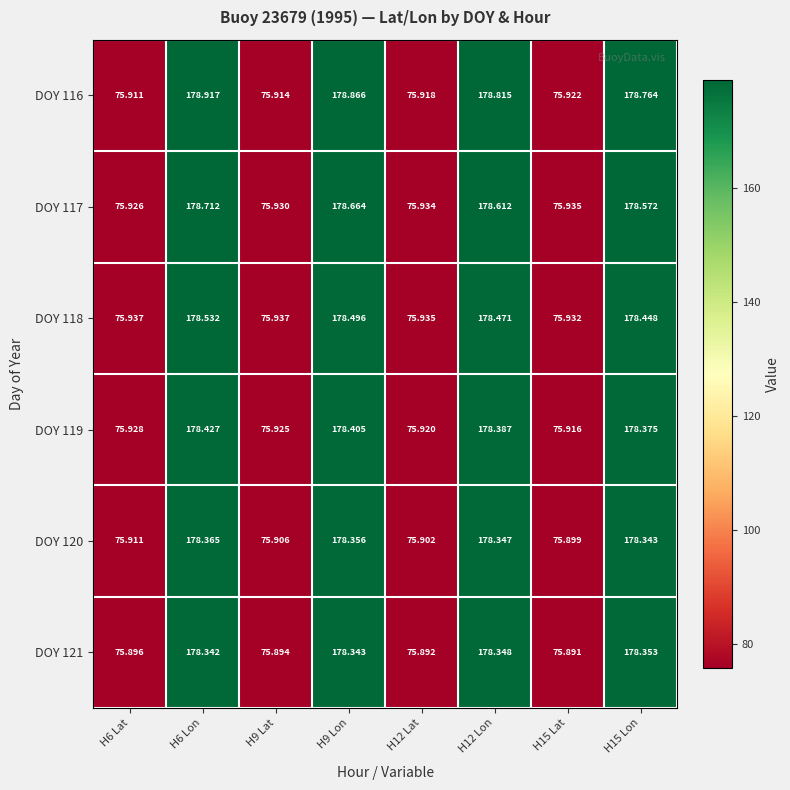

Is the value of DOY 119 at H9 Lat greater than the value of DOY 121 at H6 Lat?

Yes